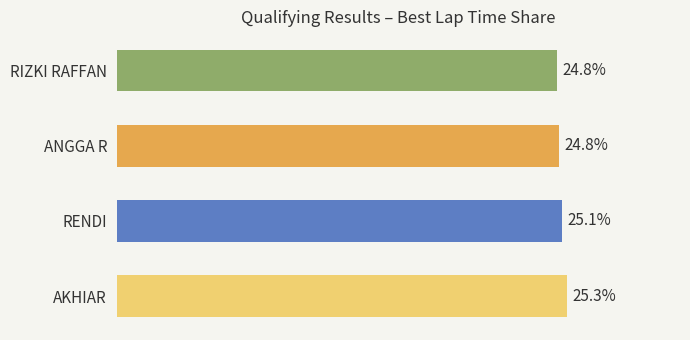

Which has a higher value, RIZKI RAFFAN or RENDI?

RENDI